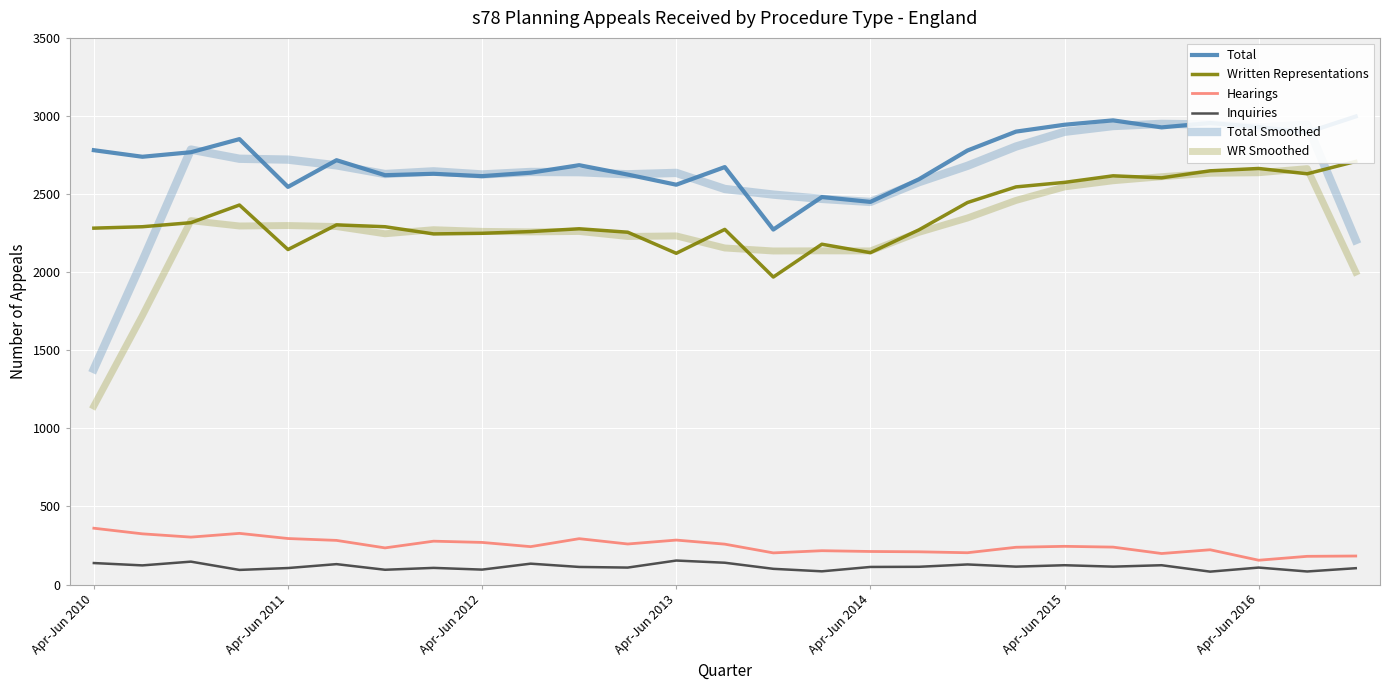

What is the smallest value displayed?

83.0